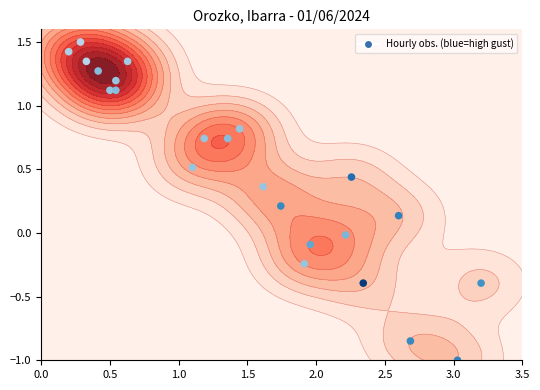

How many data points are less than 0?

7